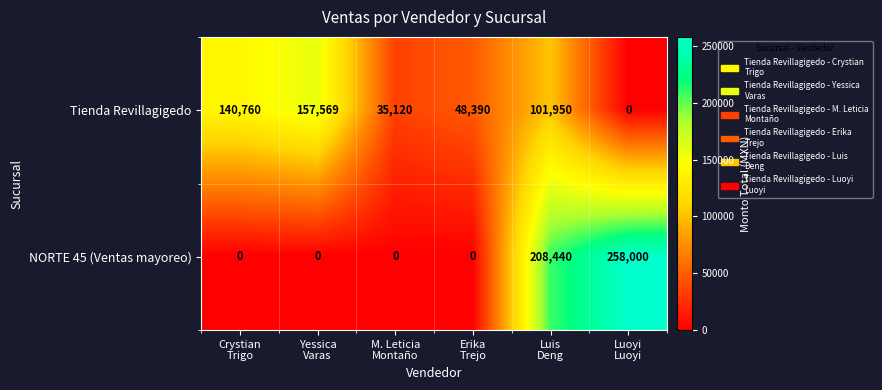

Which series has the largest total across all categories?

Tienda Revillagigedo